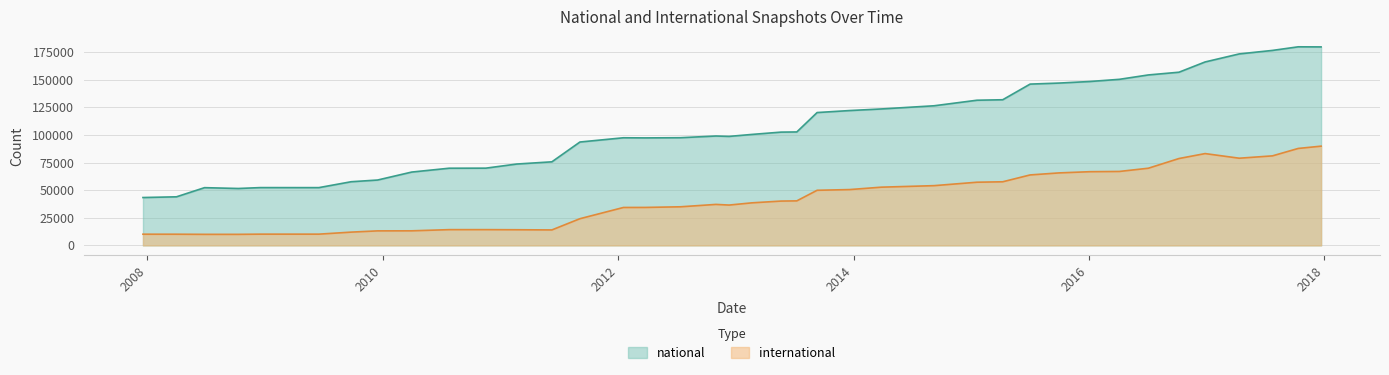

List the series in order of their overall mean, highest first.

national, international